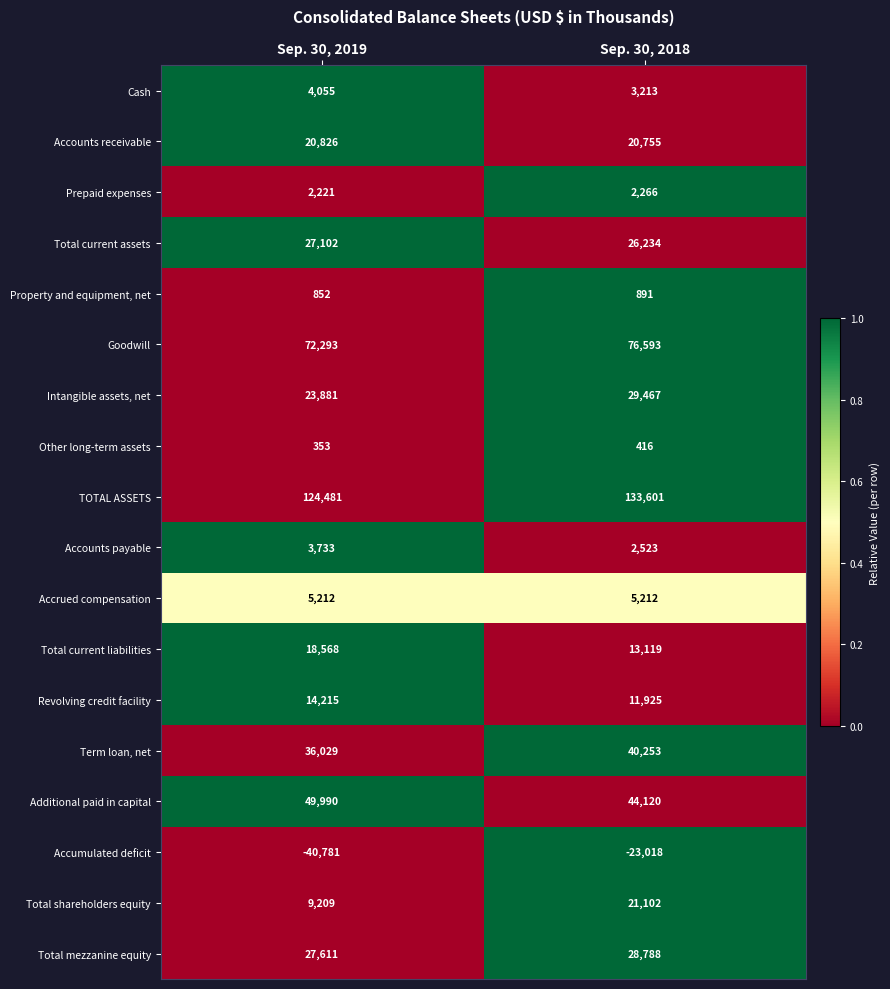

Which series has the widest spread of values?

Accumulated deficit